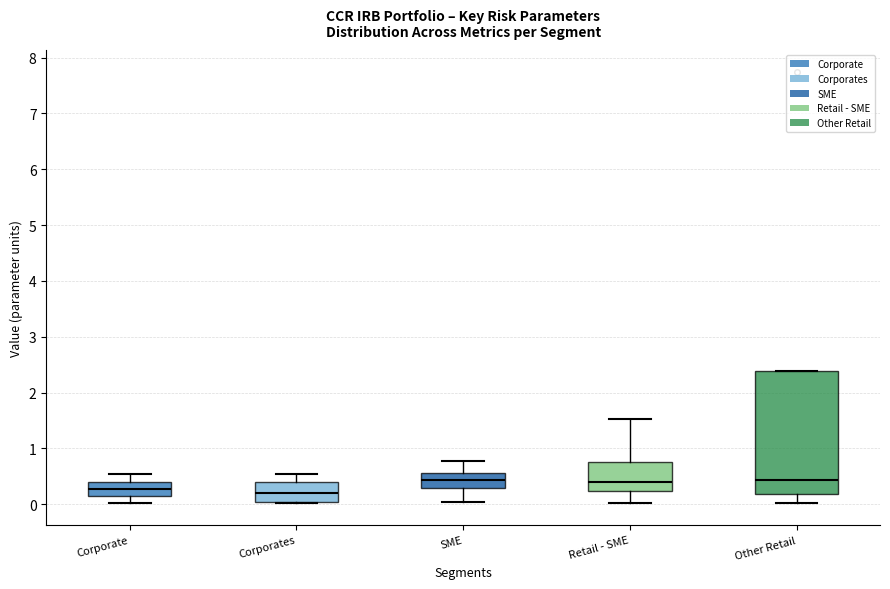

Reading left to right, transcribe this box plot: for each box, give where its median line is, the range the box spans, and where its two whiskers end, as read against the y-axis. The values are not printed on the chart, so give them approximately, as read against the axis.

Corporate: median 0.3, box 0.2 to 0.4, whiskers 0.0 to 0.5
Corporates: median 0.2, box 0.0 to 0.4, whiskers 0.0 (just below the box's lower edge) to 0.5
SME: median 0.4, box 0.3 to 0.6, whiskers 0.0 to 0.8
Retail - SME: median 0.4, box 0.2 to 0.8, whiskers 0.0 to 1.5
Other Retail: median 0.4, box 0.2 to 2.4, whiskers 0.0 to 2.4